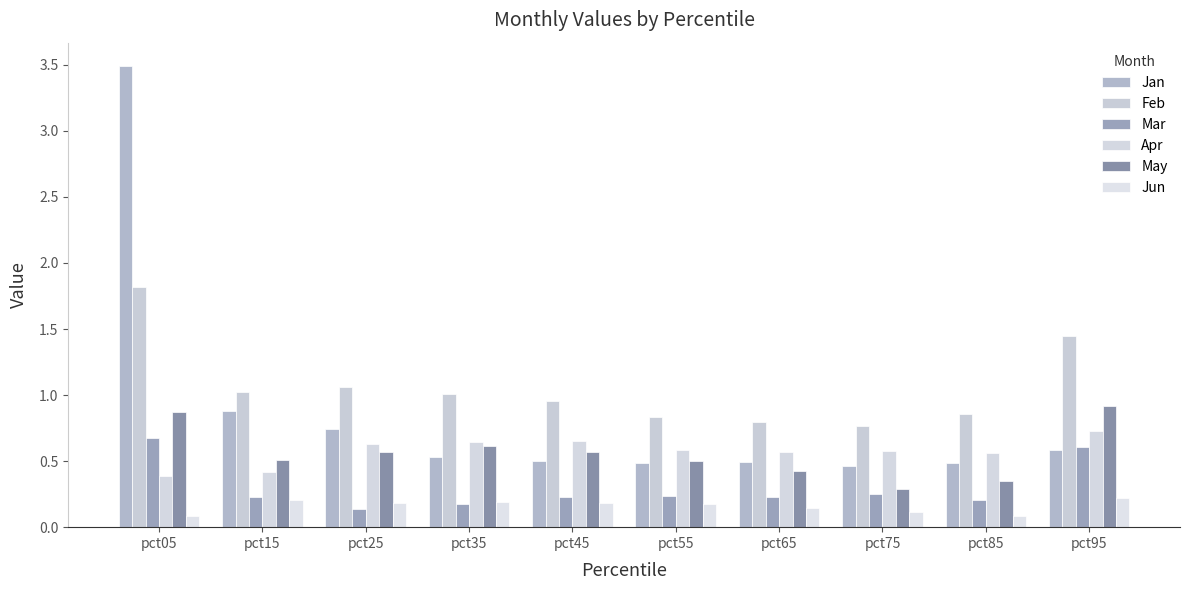

Does the chart contain stacked bars?

No